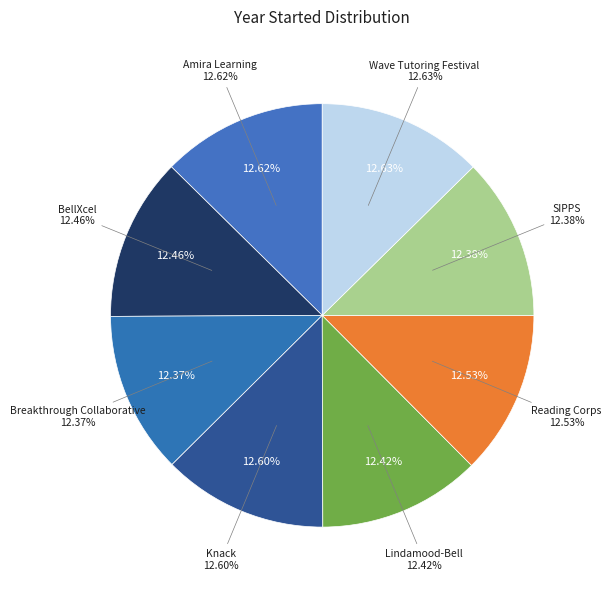

Which category has the smallest portion of the pie?

Breakthrough Collaborative